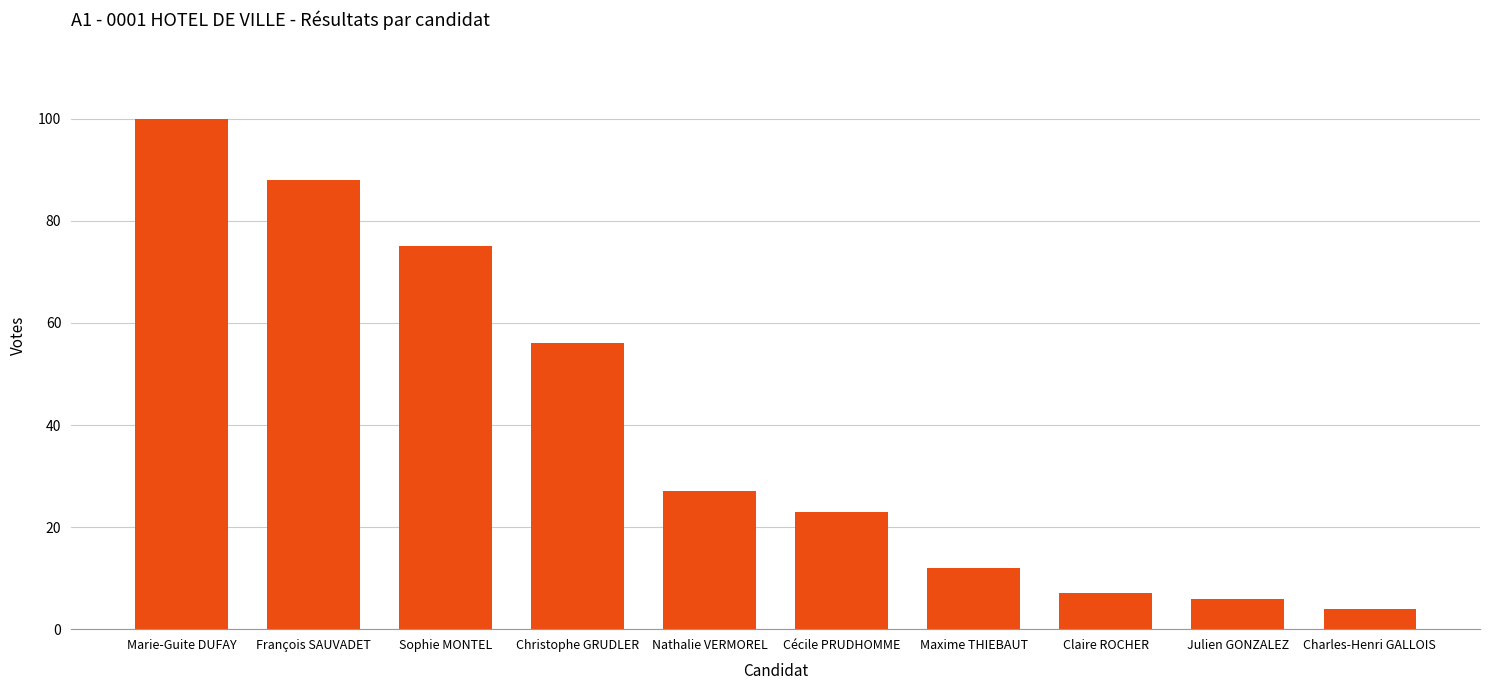

True or false: the data shows 30 at Cécile PRUDHOMME.

False